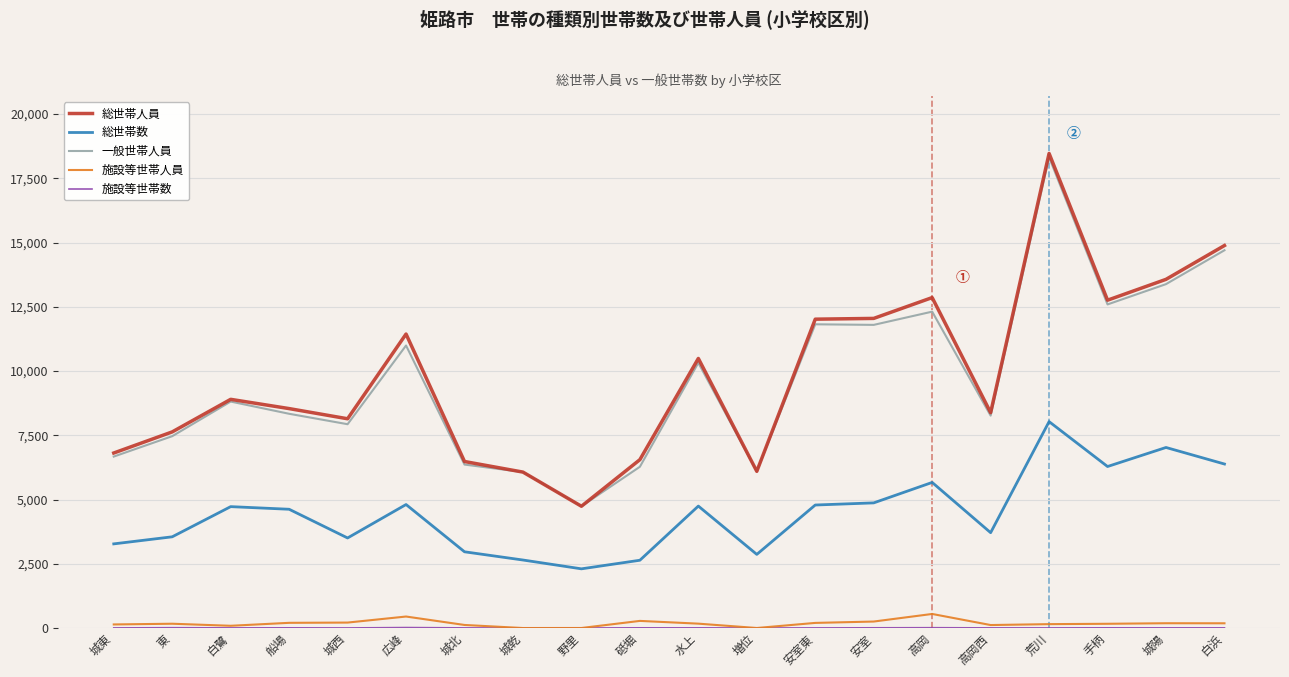

At which label is 一般世帯人員 closest to 11526?

安室